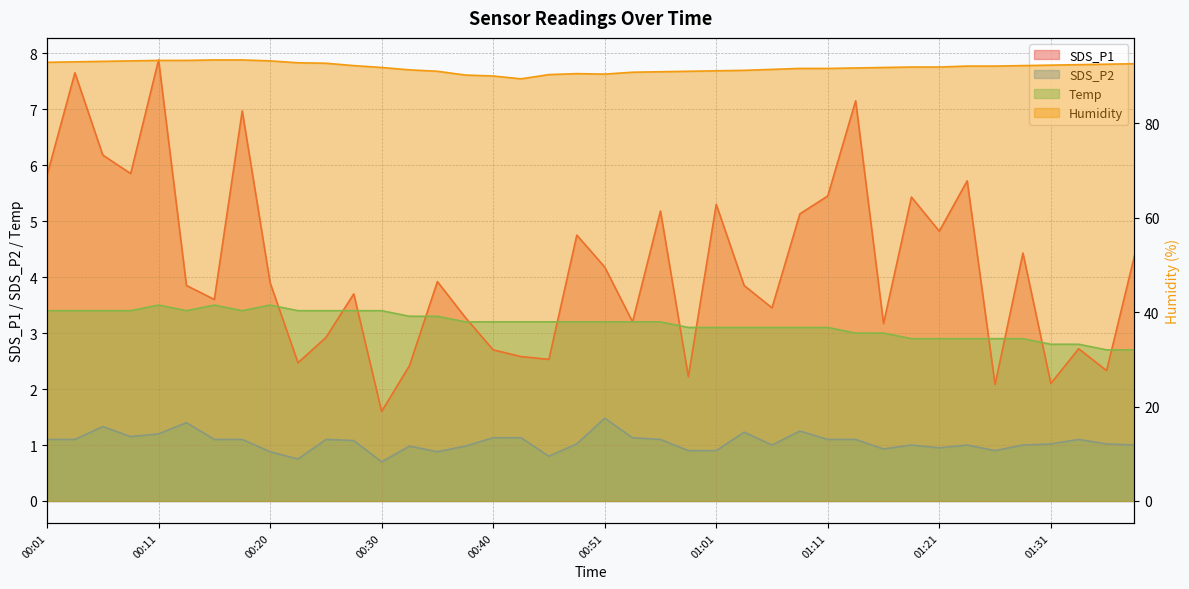

How many data points in Humidity are less than 91?

8